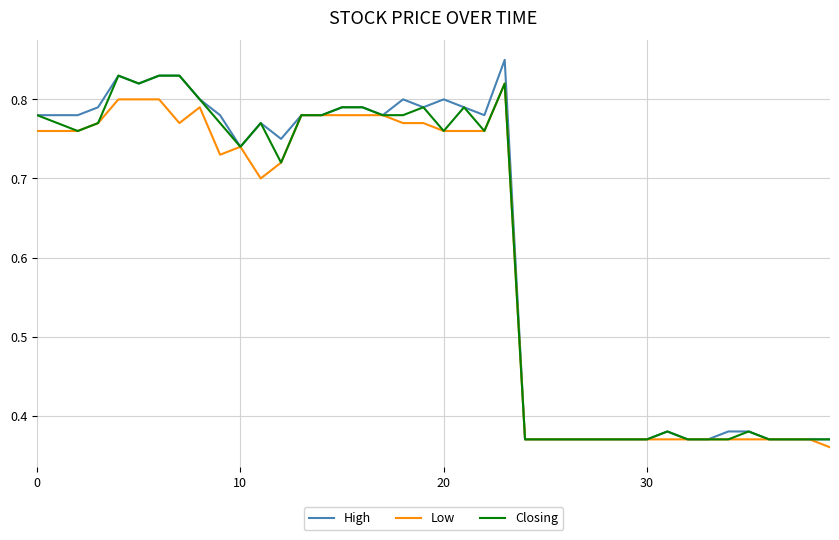

Which series has the largest range (max minus min)?

High